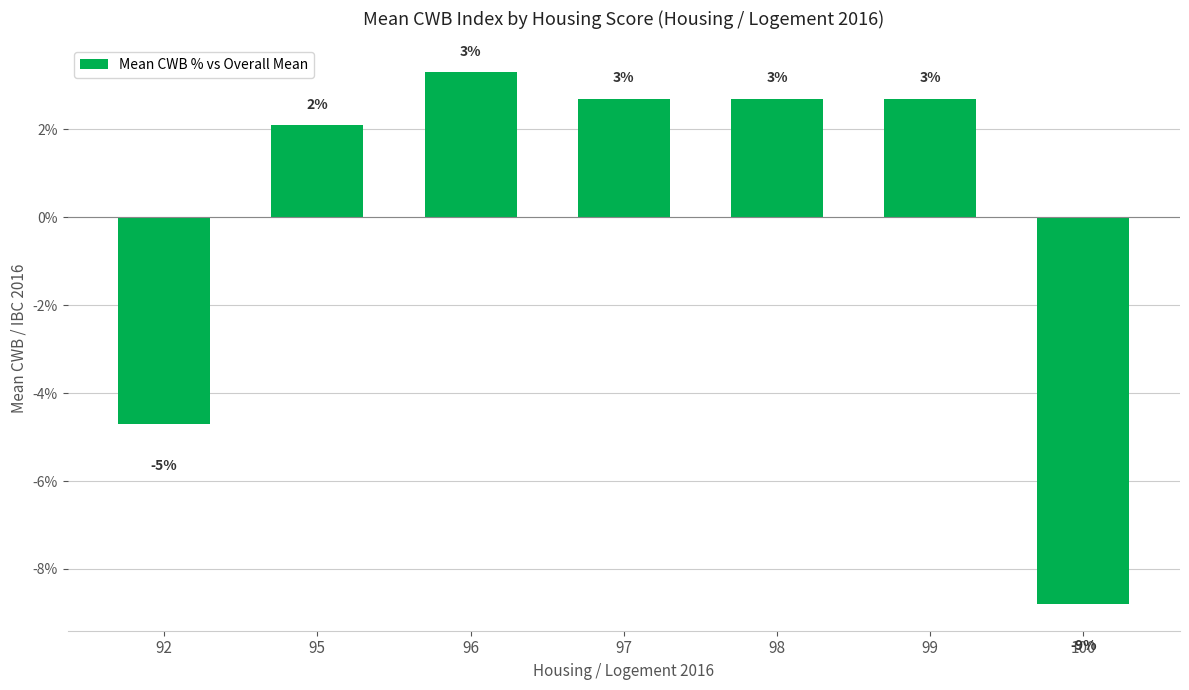

Does the chart contain any negative values?

Yes